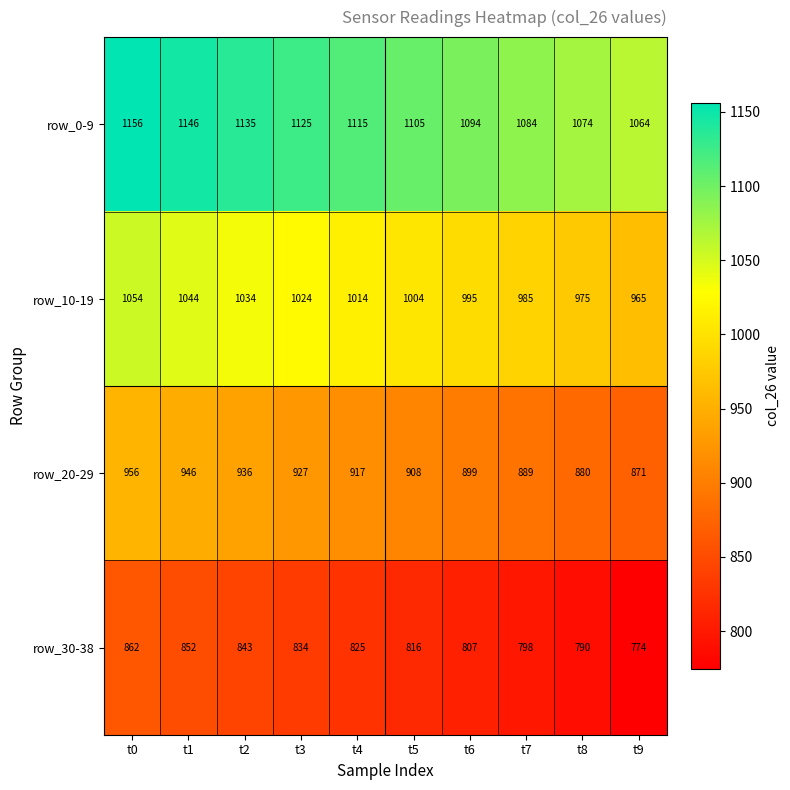

What is the maximum value shown in the chart?

1156